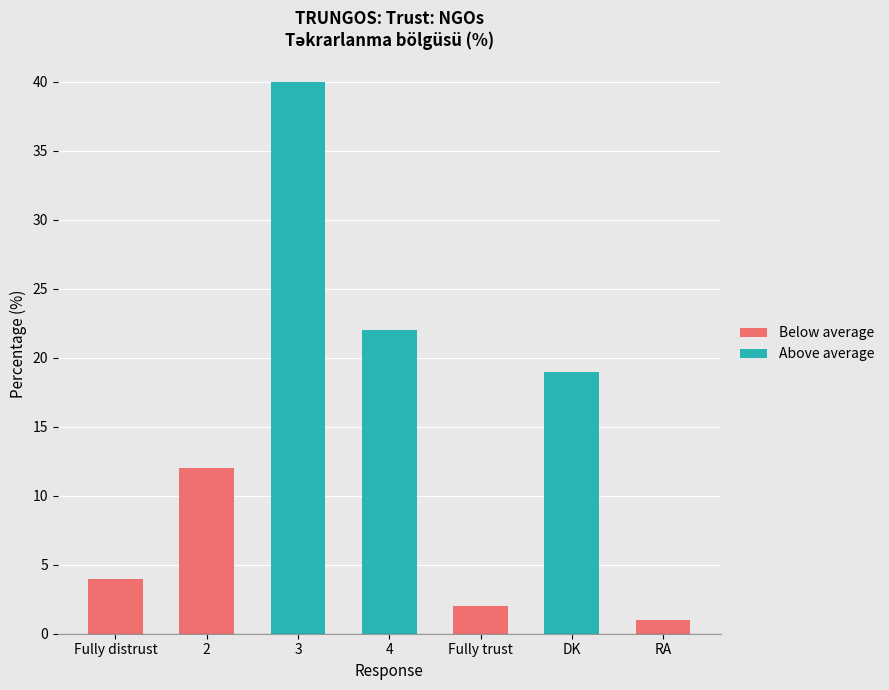

What is the average value?

14